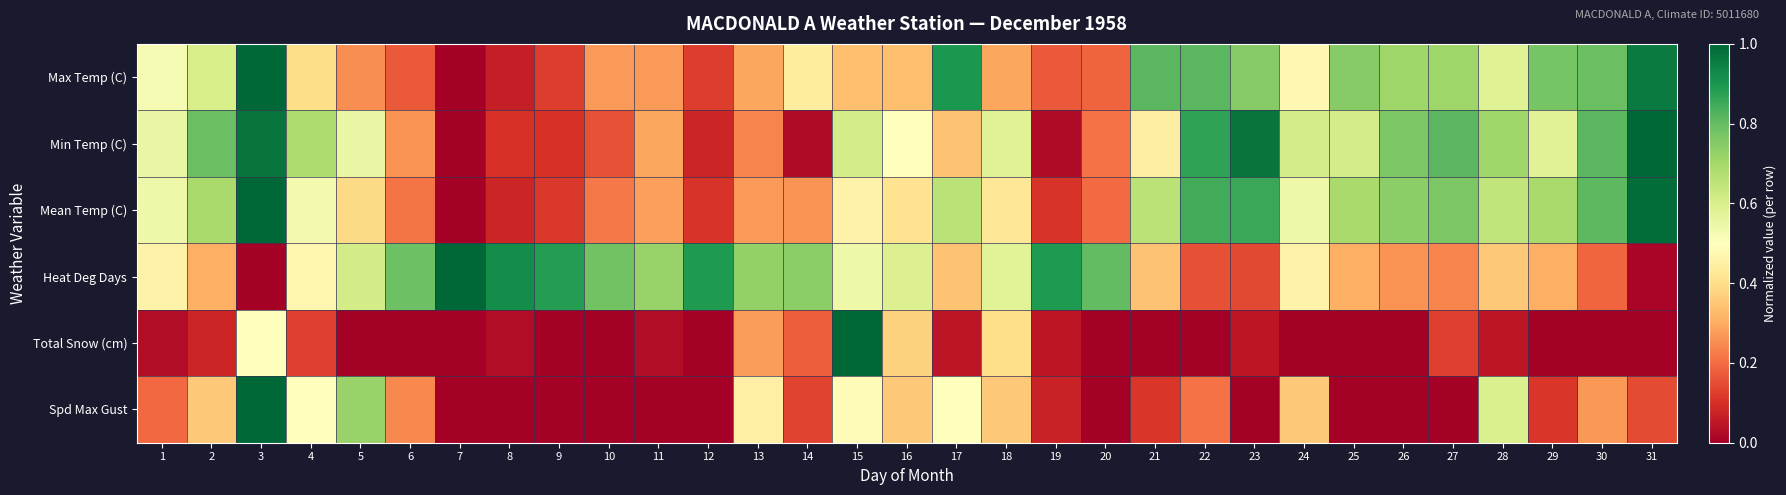

At which category is the sum across all series the highest?

3